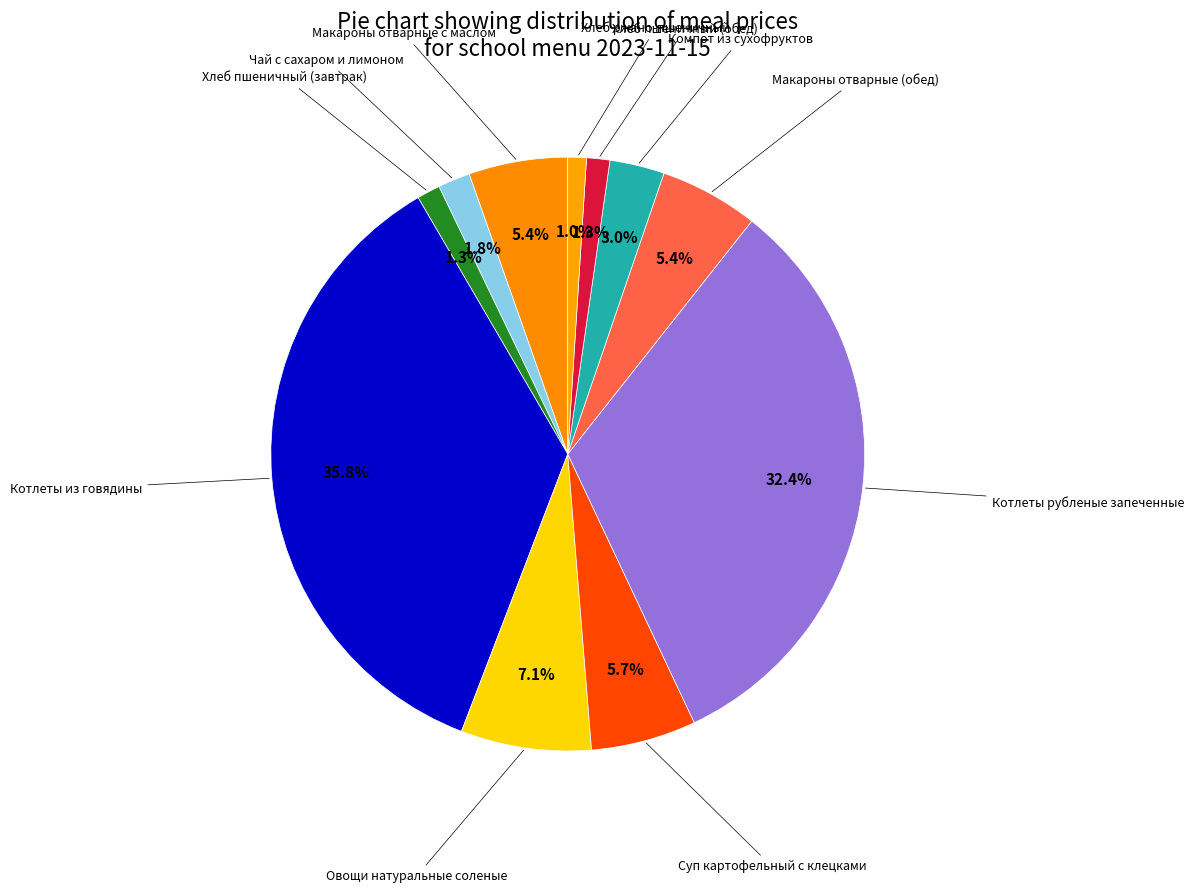

Count the number of slices in the pie.

11